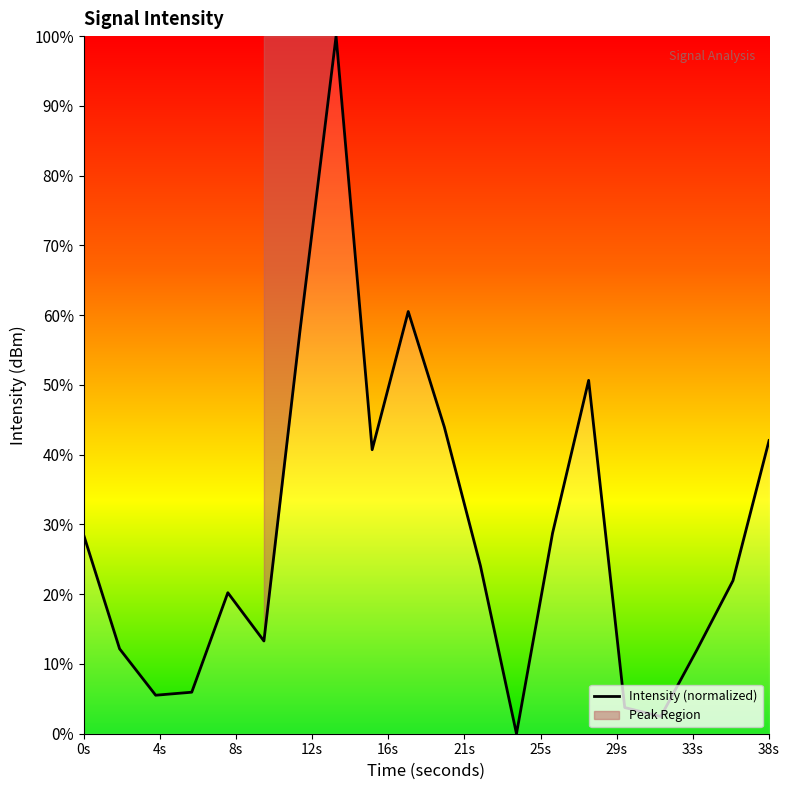

Reading right to left, list all the values displayed in this chart.

42.0	21.9	12.0	2.5	3.8	50.7	28.8	-0.0	24.1	44.0	60.5	40.7	100.0	57.8	13.3	20.2	6.0	5.5	12.2	28.6